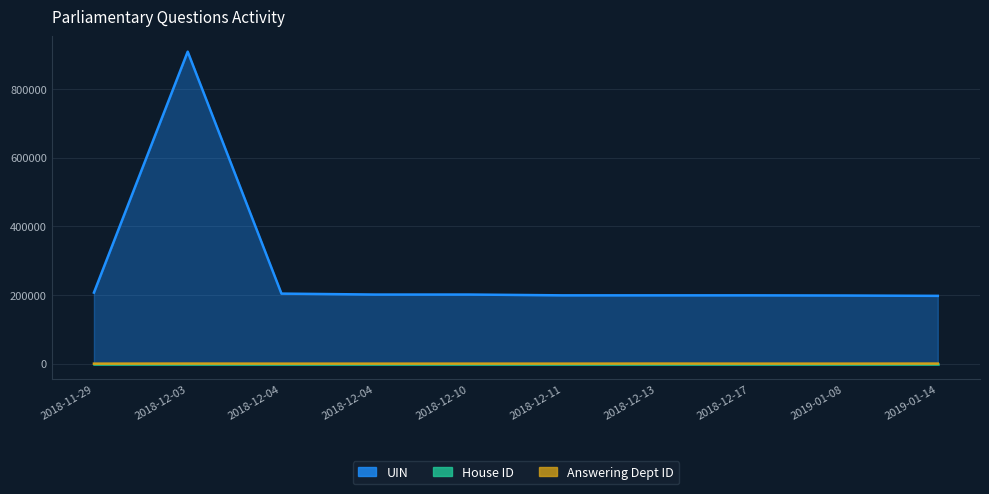

At which label does UIN first exceed 201218?

2018-11-29